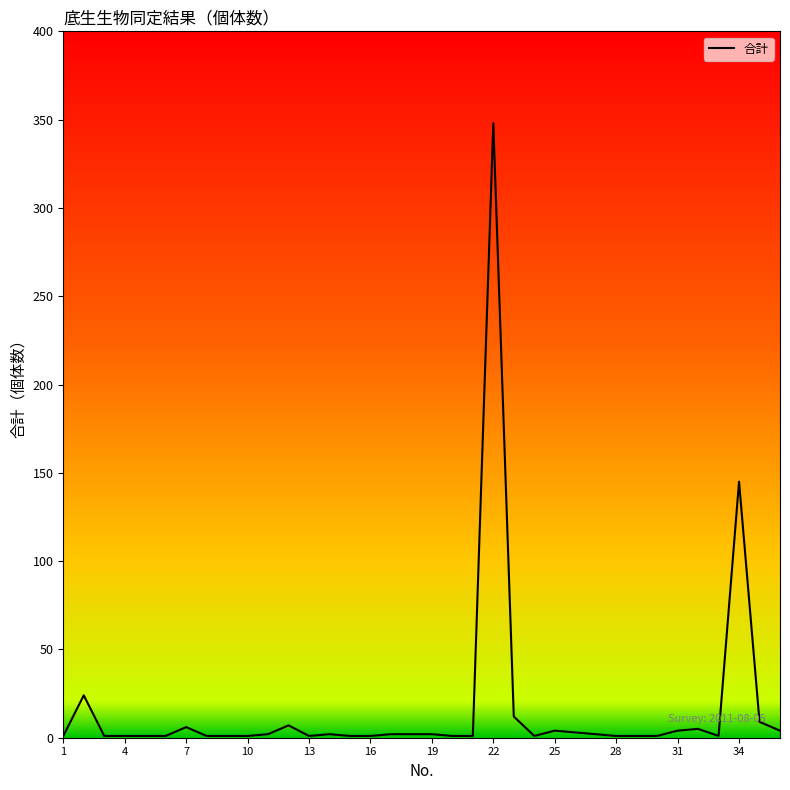

What is the difference between the maximum and minimum values?

347